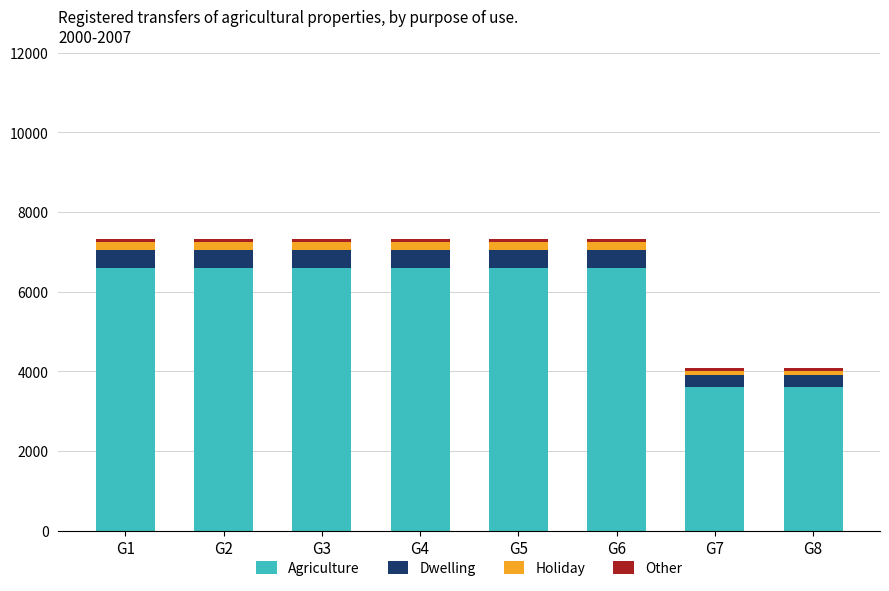

What is the maximum value for Agriculture?

6600